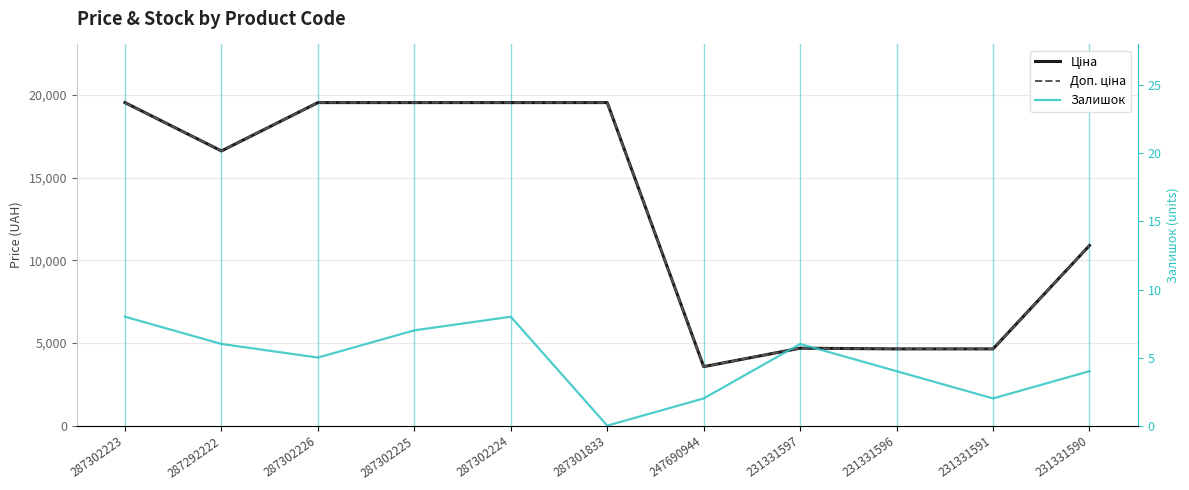

At which category is the sum across all series the highest?

287302223